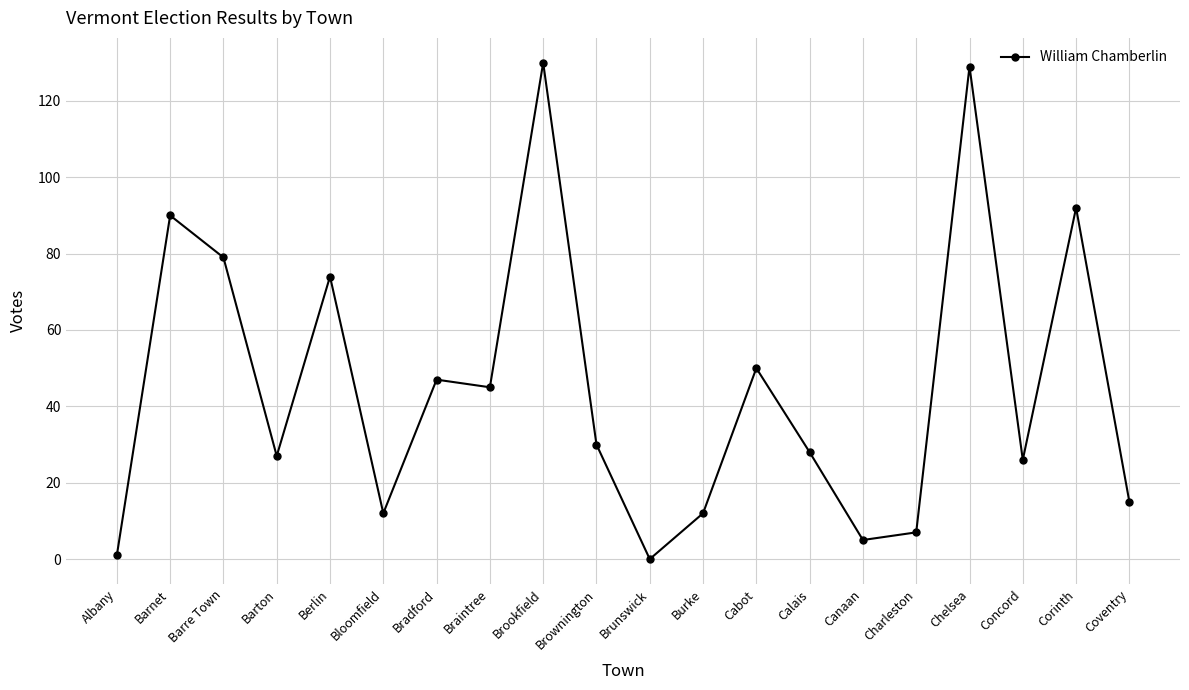

What is the average value?

45